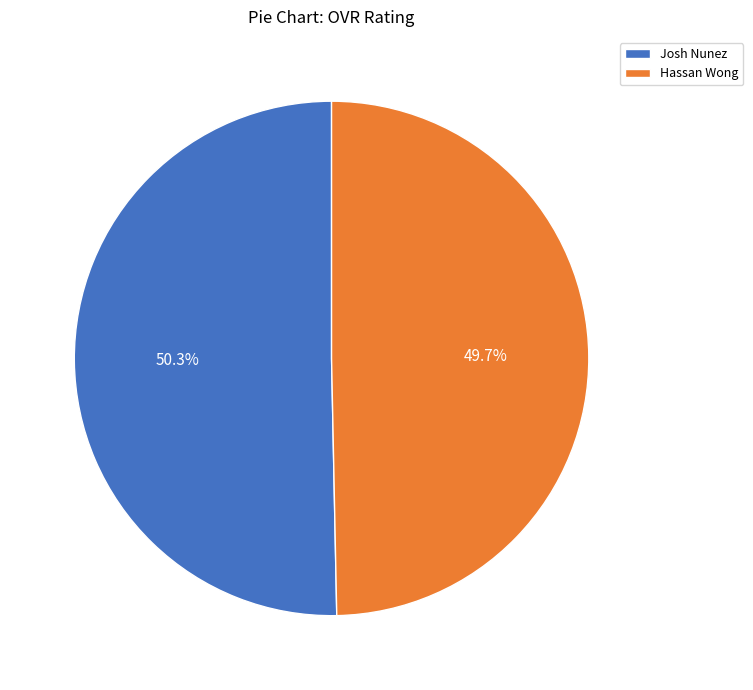

What portion of the pie excludes Josh Nunez?

49.7%